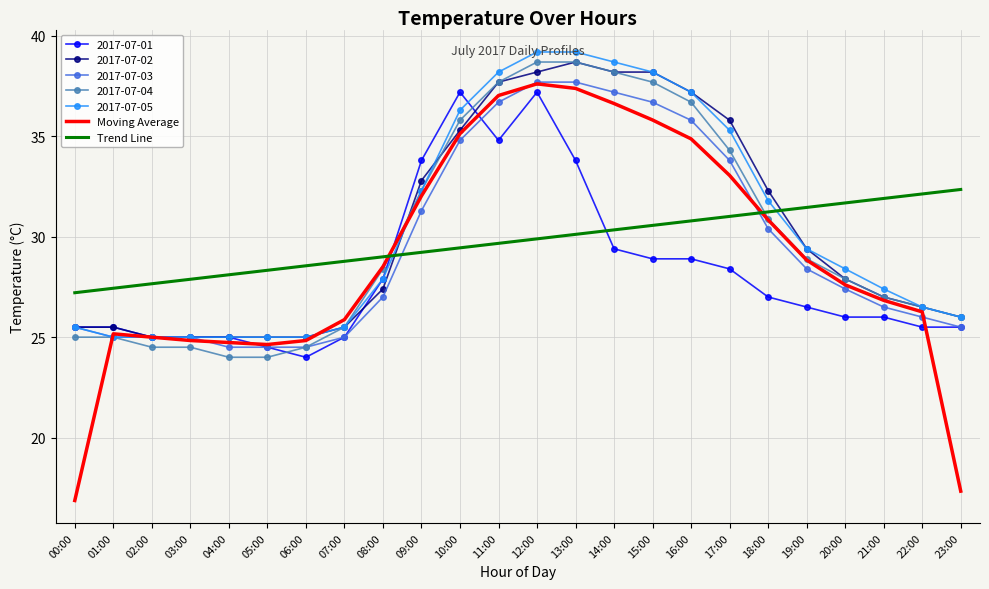

What is the total value across all series at 09:00?

223.8